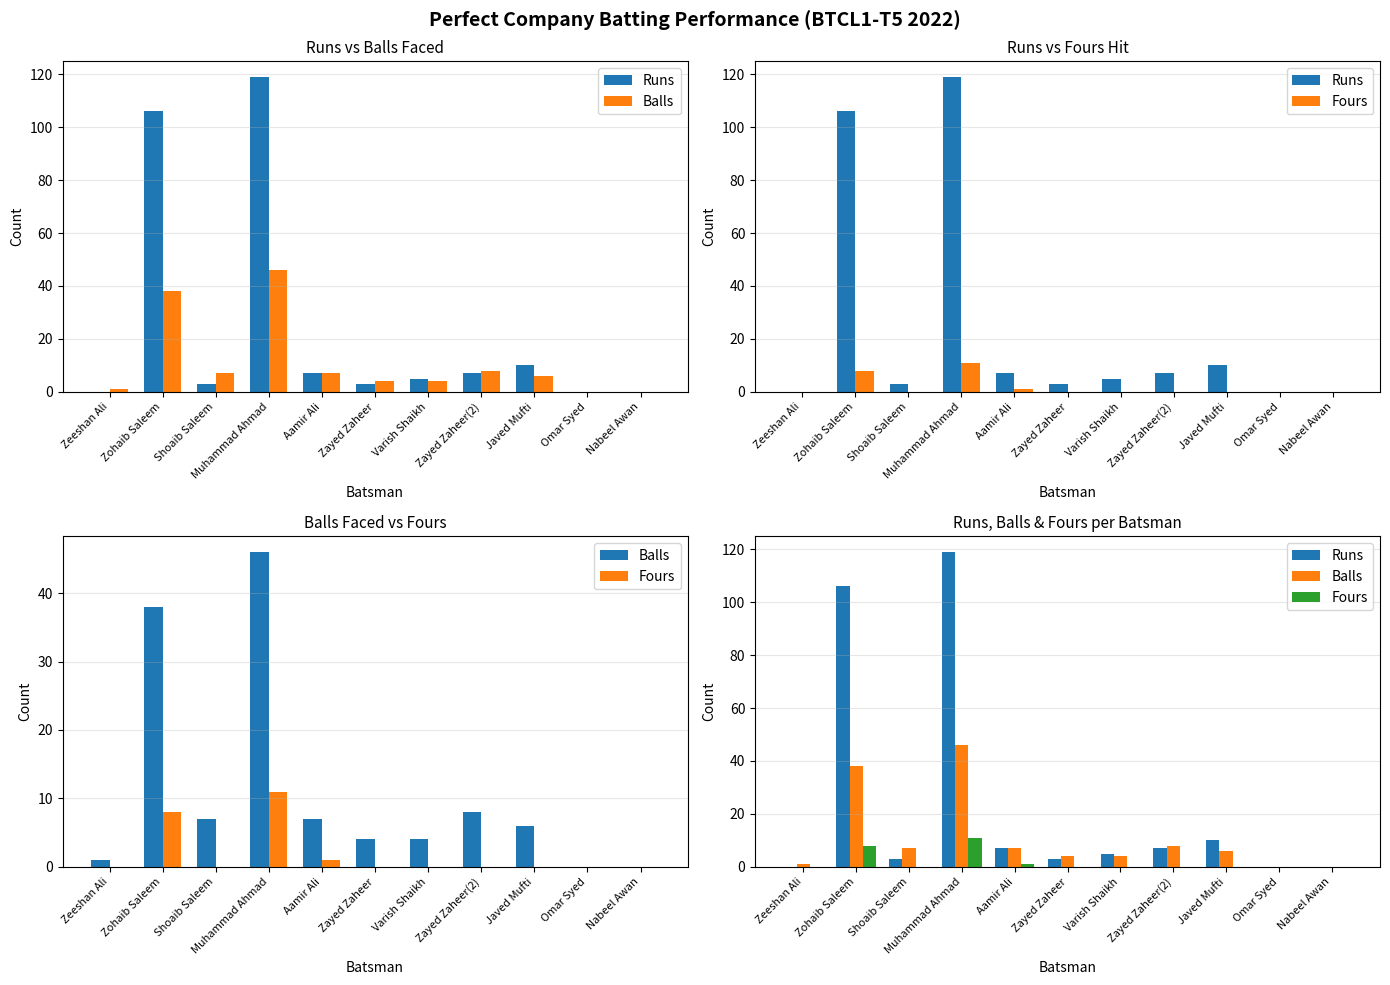

What is the average value of the Runs series?

24